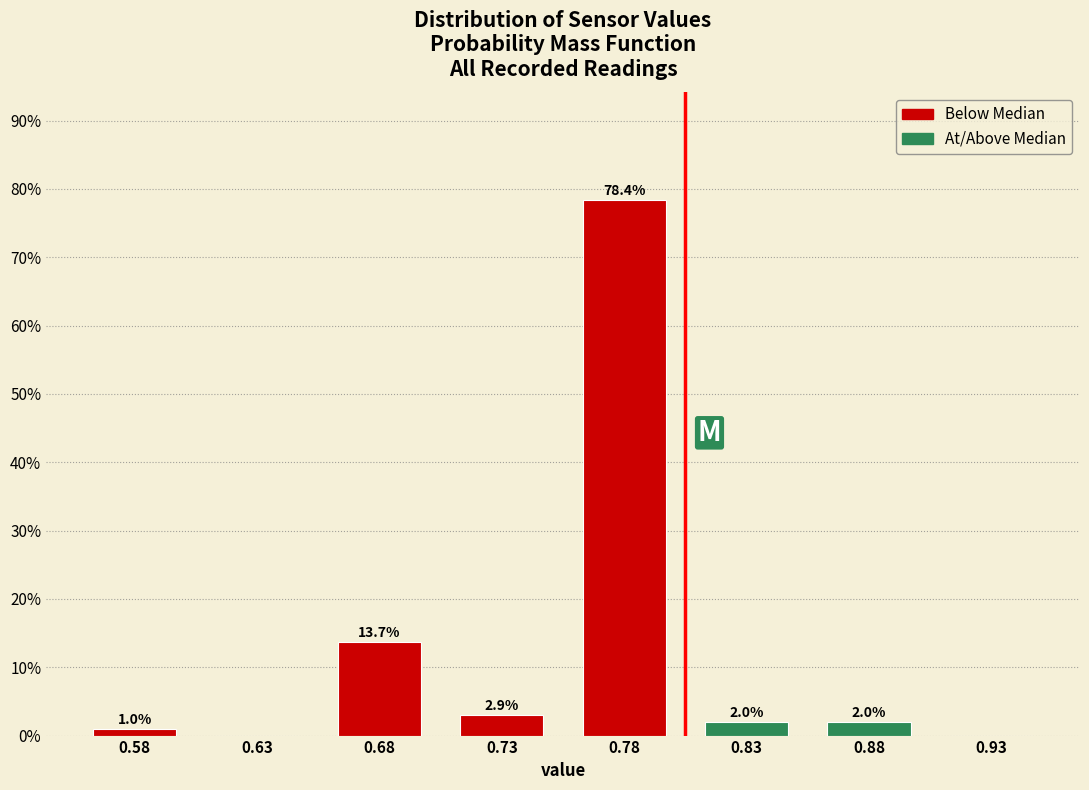

Reading left to right, transcribe all the data shown in this chart.

0.58=1.0	0.63=0.0	0.68=13.7	0.73=2.9	0.78=78.4	0.83=2.0	0.88=2.0	0.93=0.0